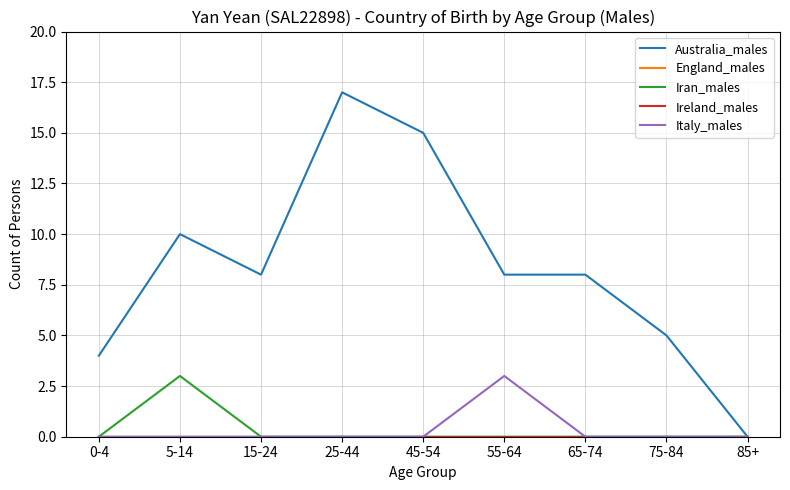

True or false: Italy_males has a value of 0 at 15-24.

True